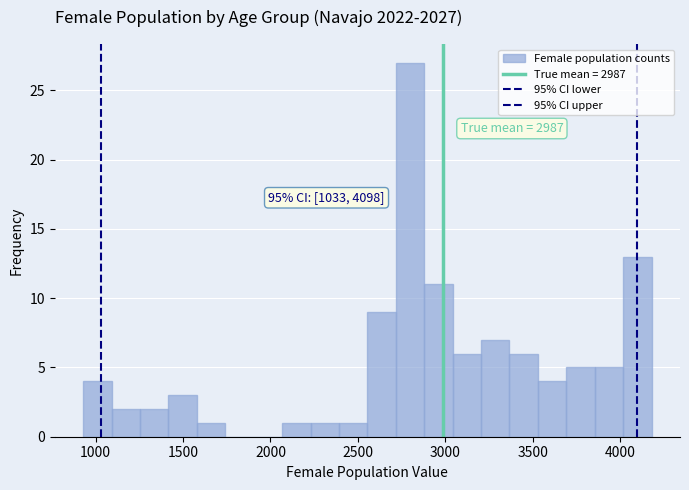

Read against the x-axis, roughly where is the centre of the tallest bar?

2800